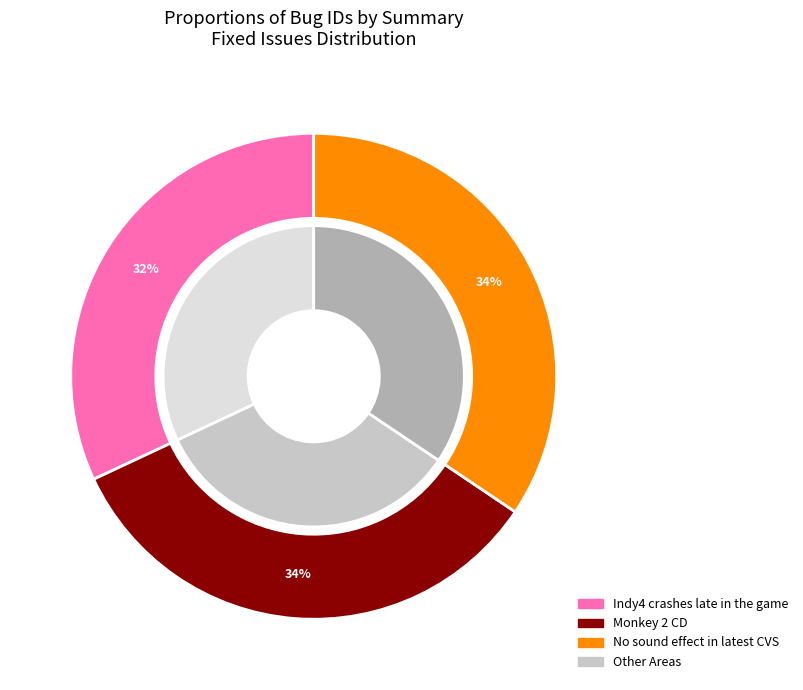

How many slices are in this pie chart?

3